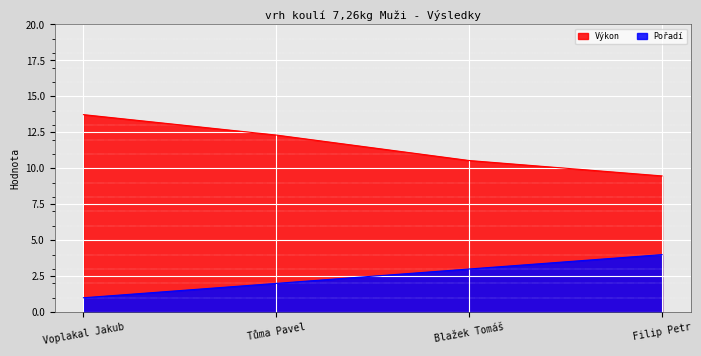

At which label is Pořadí closest to 2?

Tůma Pavel